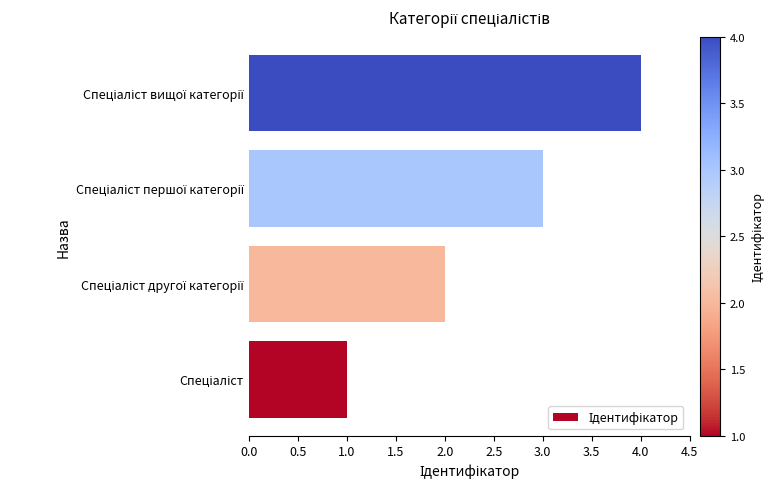

How many data points does each series have?

4